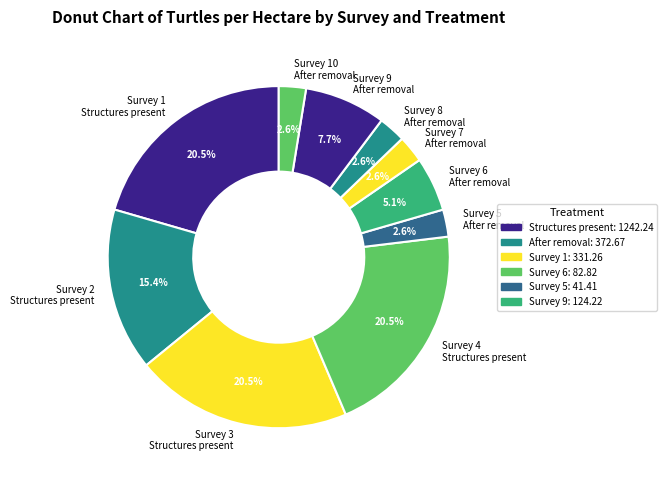

Do Survey 2 Structures present and Survey 4 Structures present together represent more than half of the pie?

No